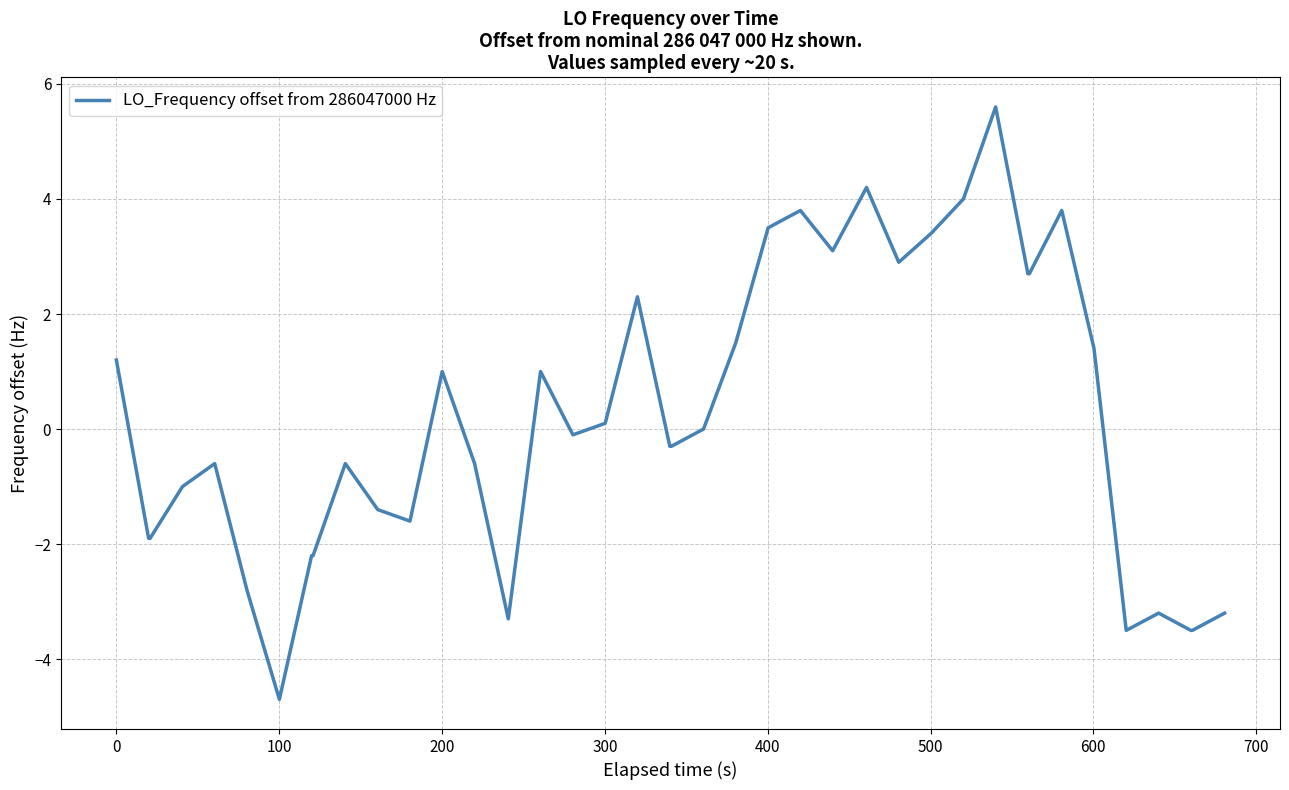

What is the maximum value shown in the chart?

5.6